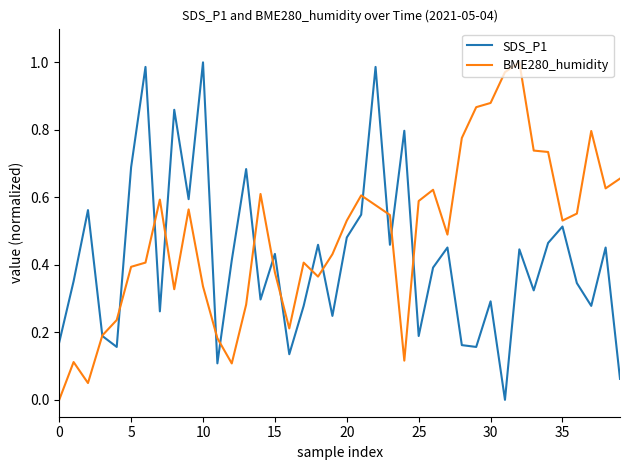

Which series has the largest total across all categories?

BME280_humidity